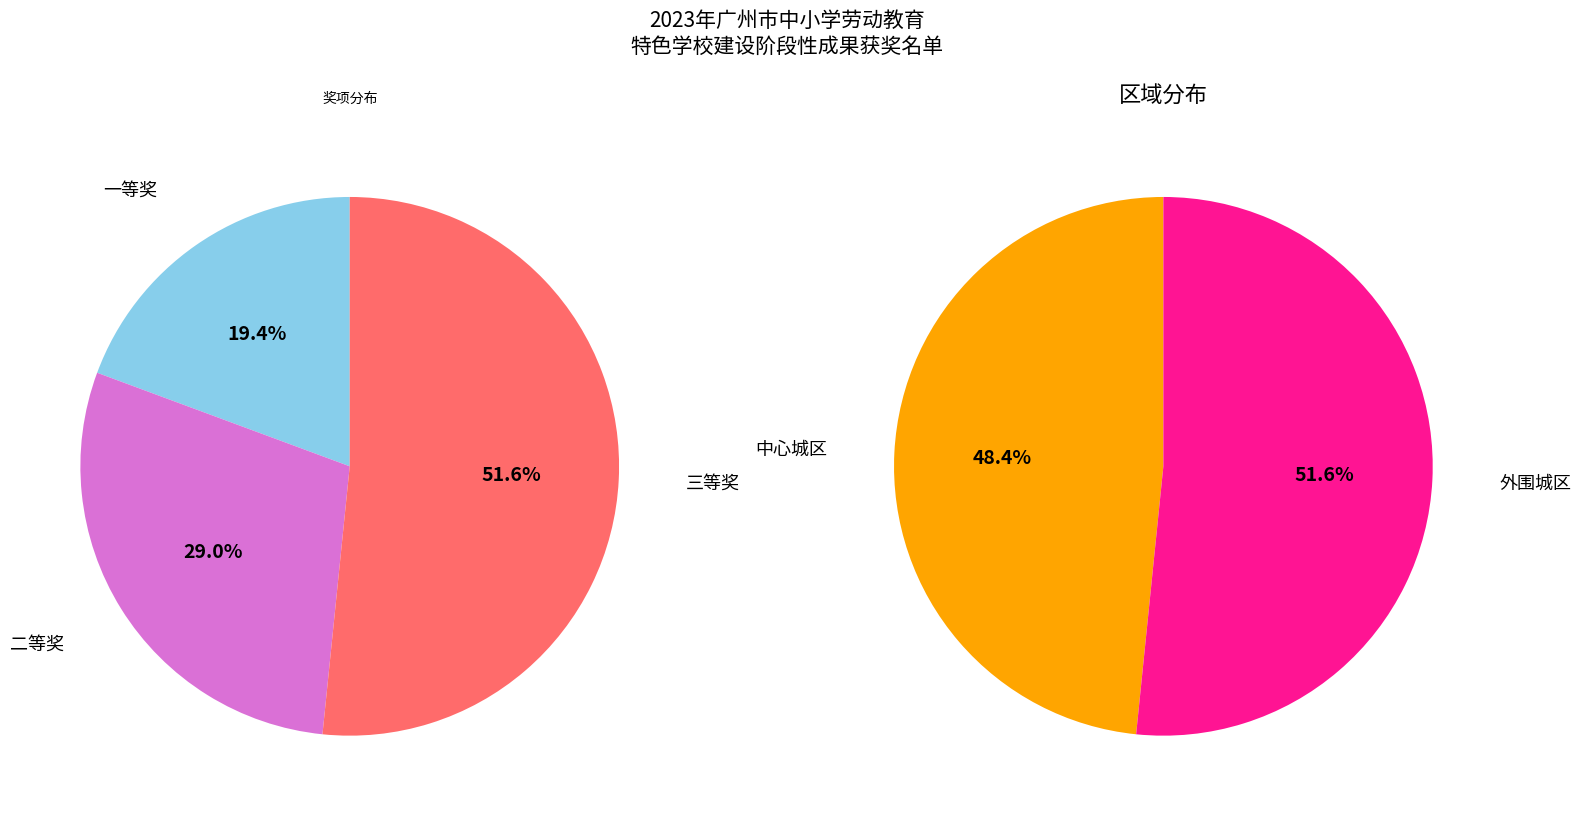

To the nearest percent, what portion does 二等奖 represent?

29%